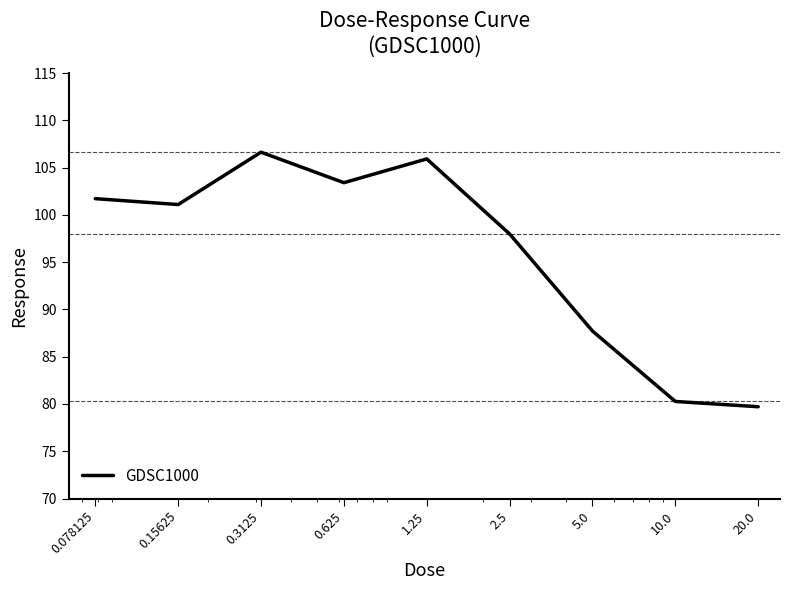

What is the average value?

96.1